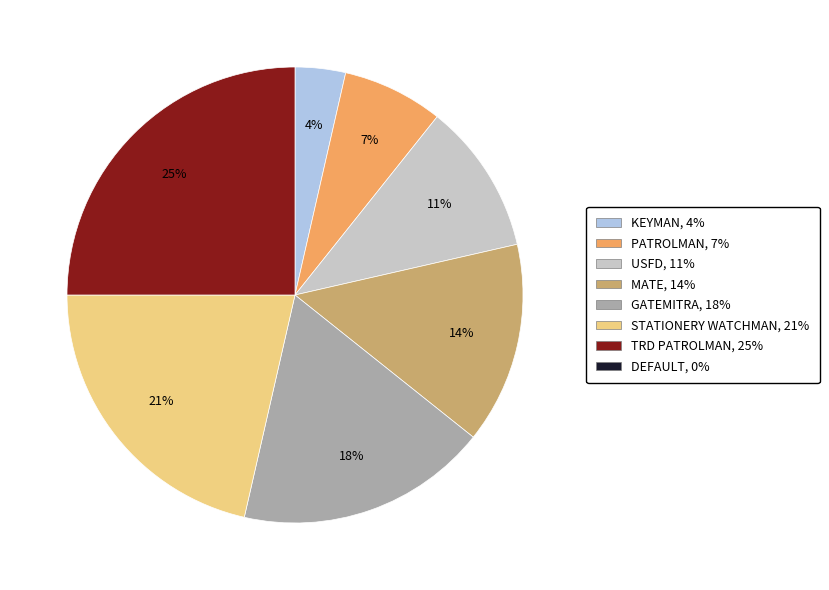

Does any single category account for the majority?

No